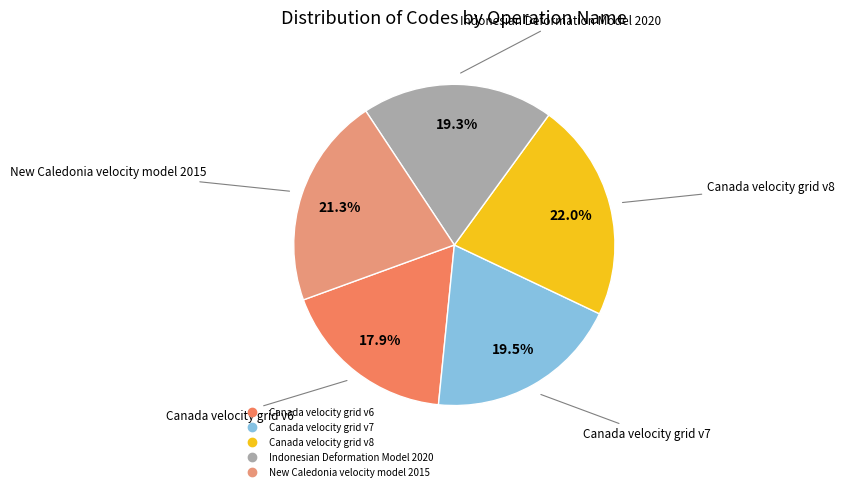

What is the ratio of the value at Canada velocity grid v6 to the value at Canada velocity grid v7?

0.9